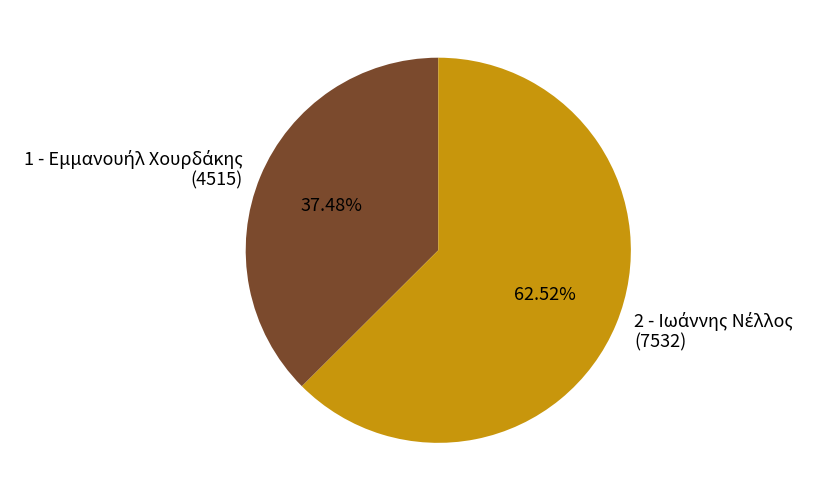

Is there any slice that represents more than half of the pie?

Yes